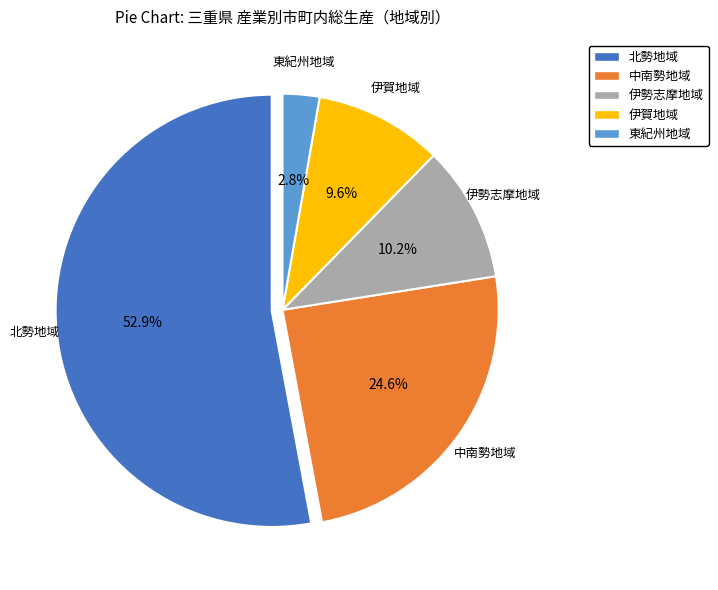

What is the majority slice?

北勢地域